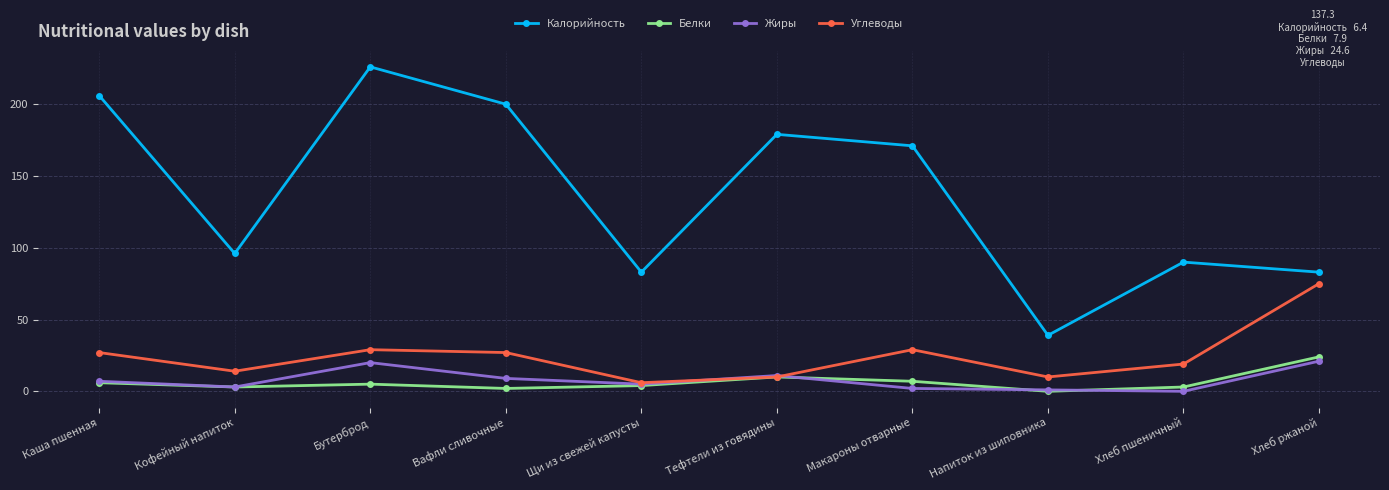

Which series has the largest total across all categories?

Калорийность